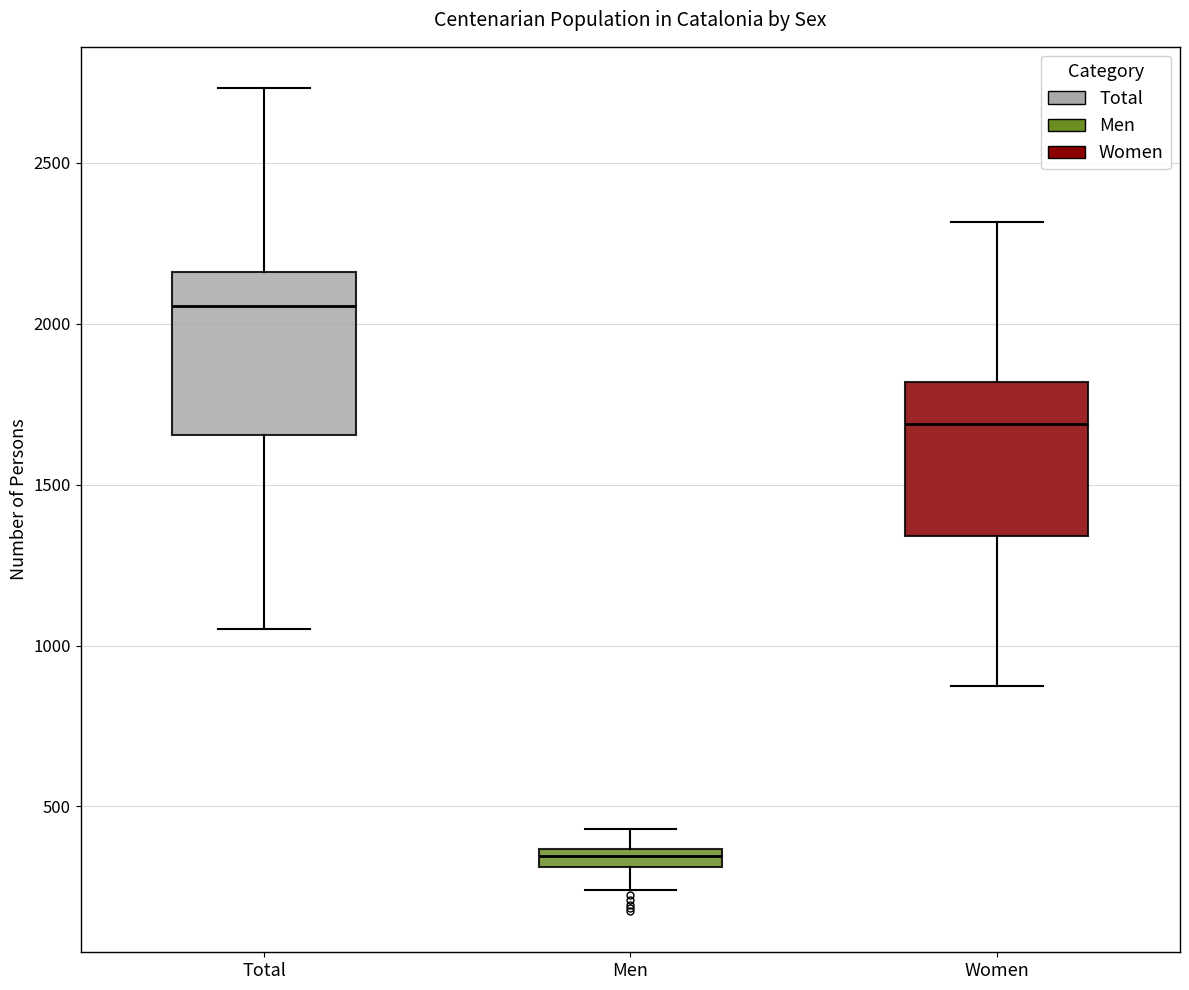

Where is the upper edge of the box for Men on the y-axis? The values are not printed on the chart, so give them approximately, as read against the axis.

350